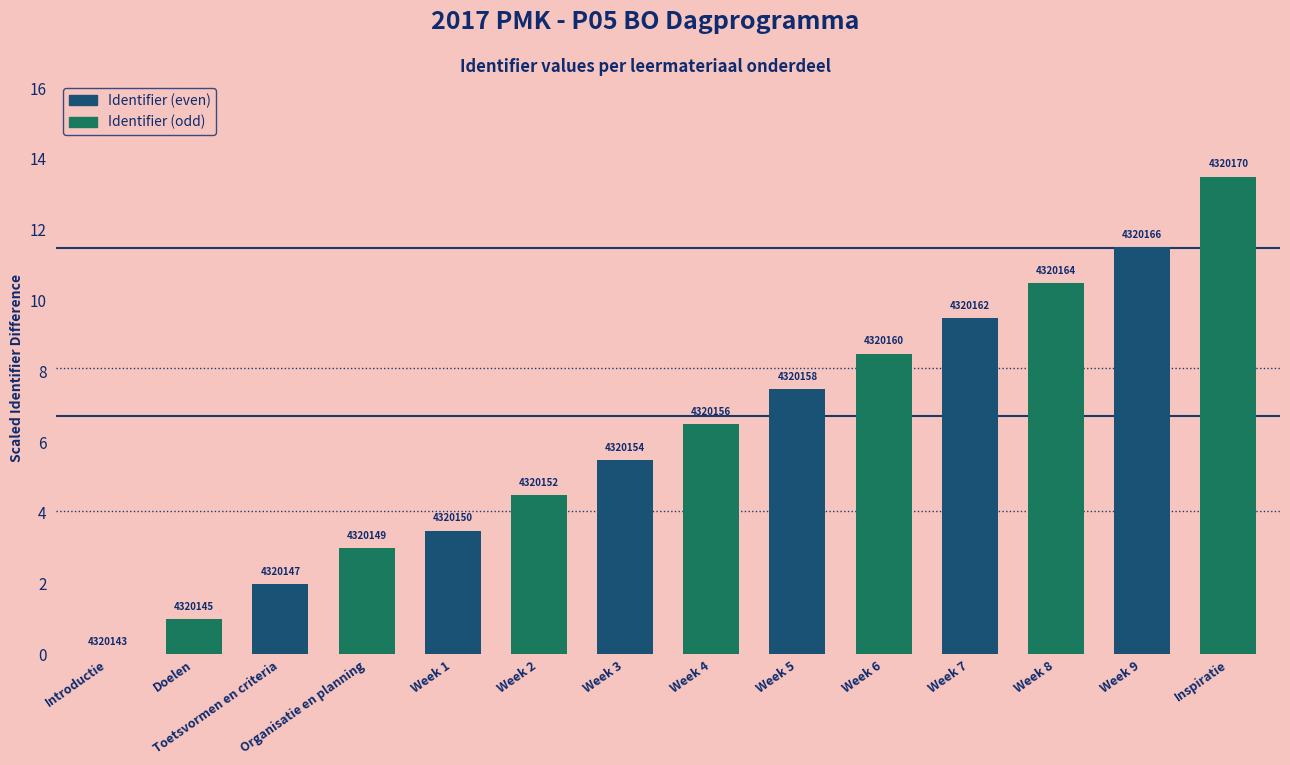

Reading right to left, transcribe all the data shown in this chart.

13.5	11.5	10.5	9.5	8.5	7.5	6.5	5.5	4.5	3.5	3.0	2.0	1.0	0.0